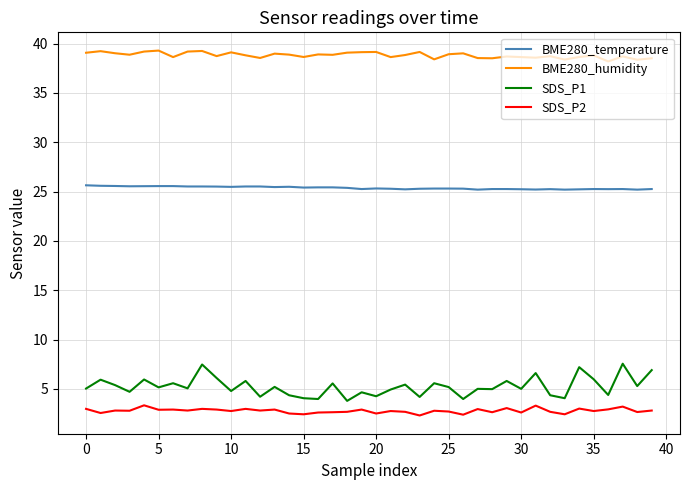

What is the minimum value for SDS_P2?

2.3